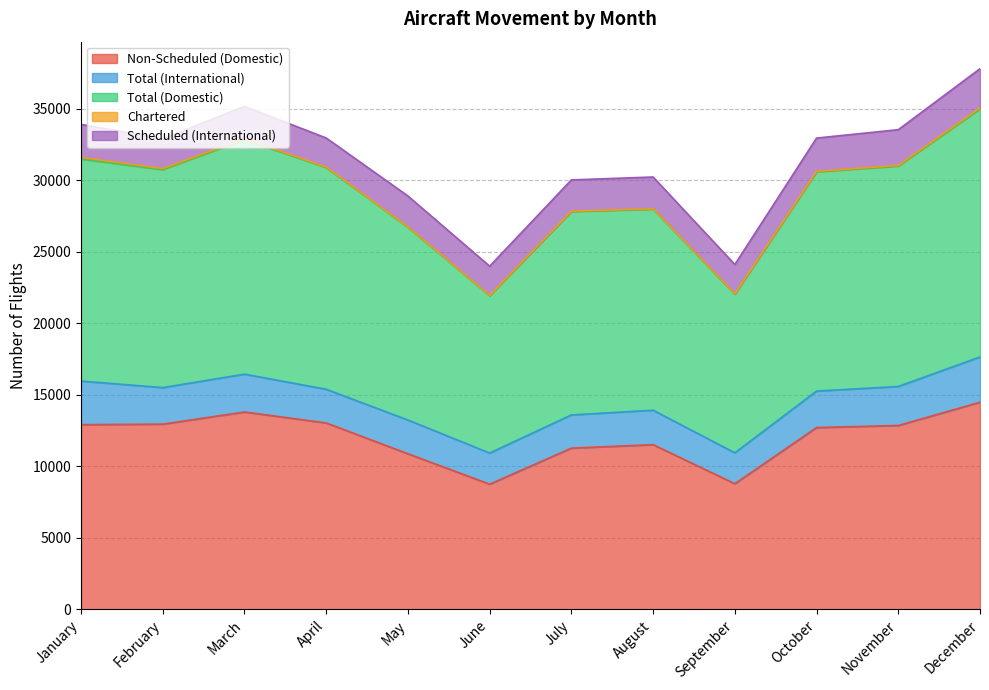

How many lines are shown in the chart?

5